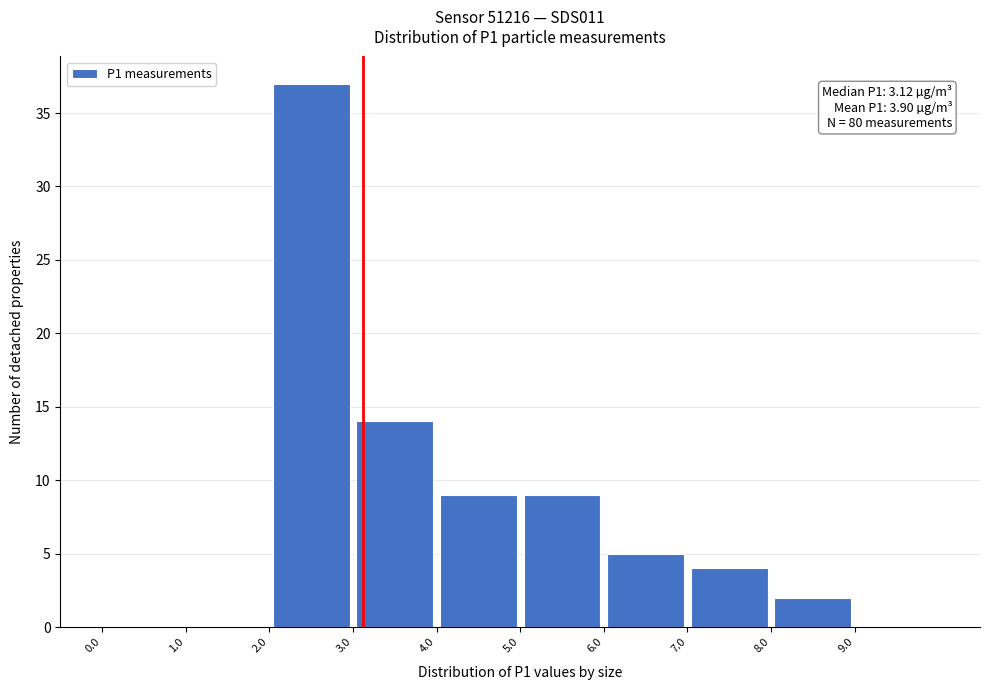

Which range on the x-axis has the tallest bar?

2 to 3